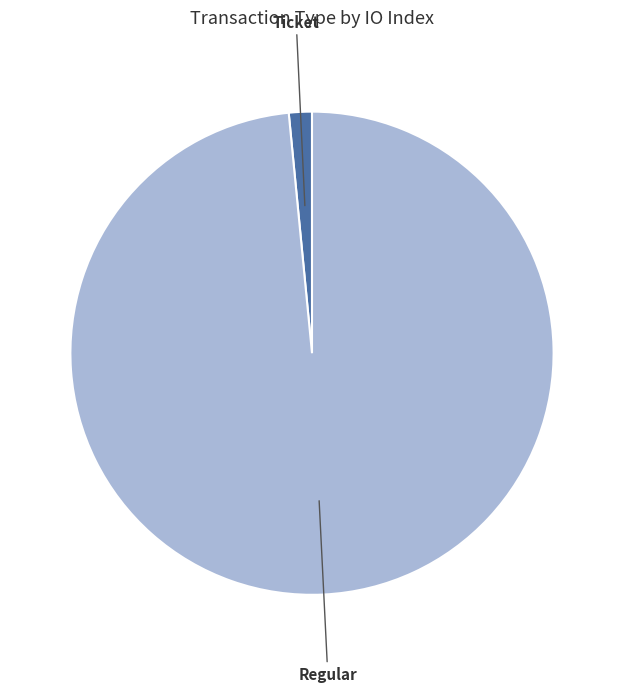

Does any single category account for the majority?

Yes